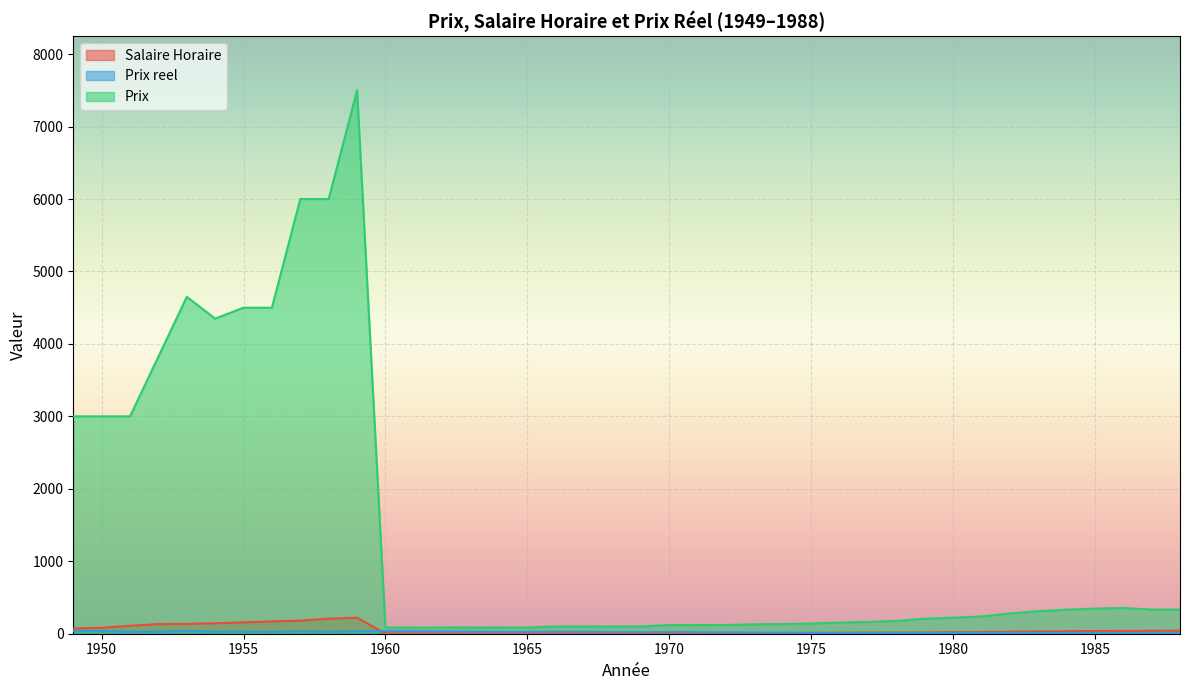

Which series changed the most between 1959 and 1974?

Prix